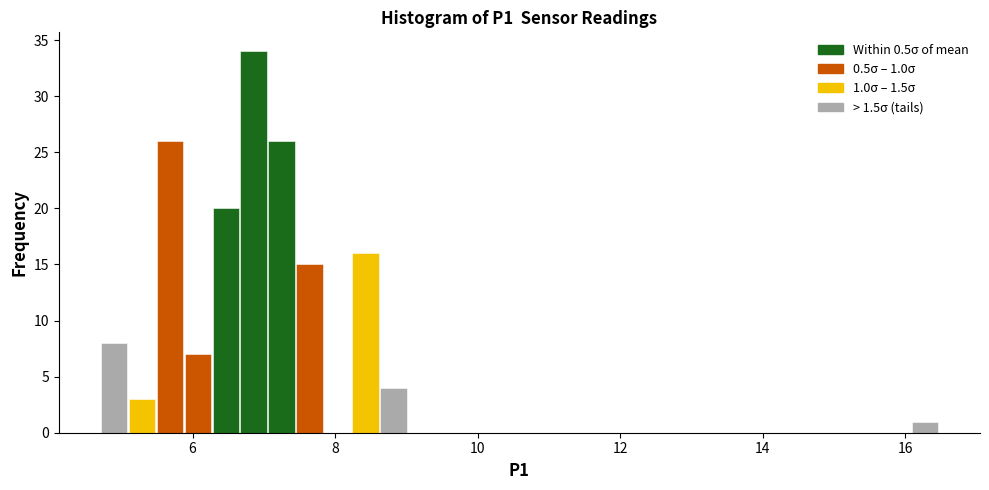

Around what value on the x-axis is the tallest bar? Give the approximate position of its centre, as read against the axis.

6.8